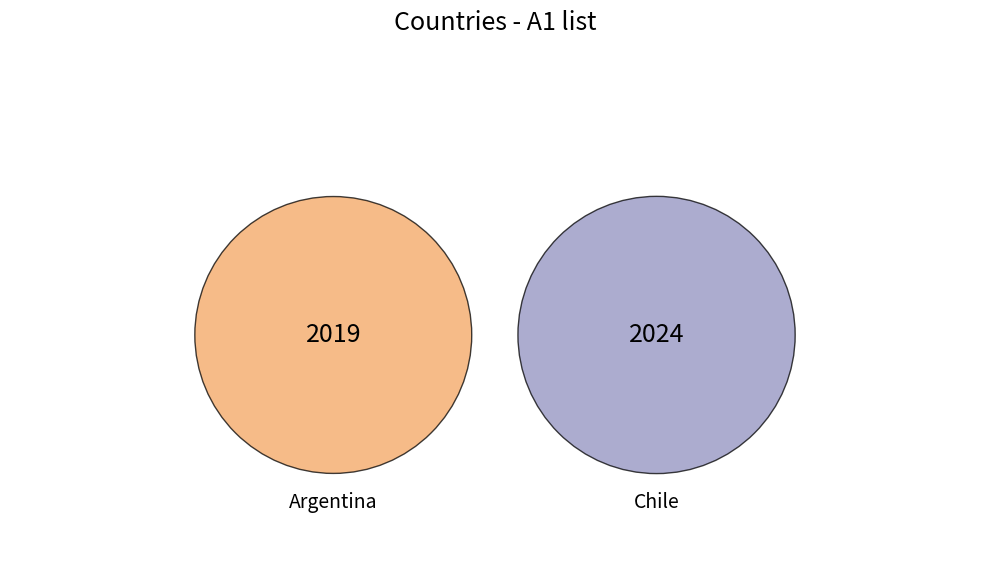

To the nearest percent, what is the combined percentage of Argentina and Chile?

100%